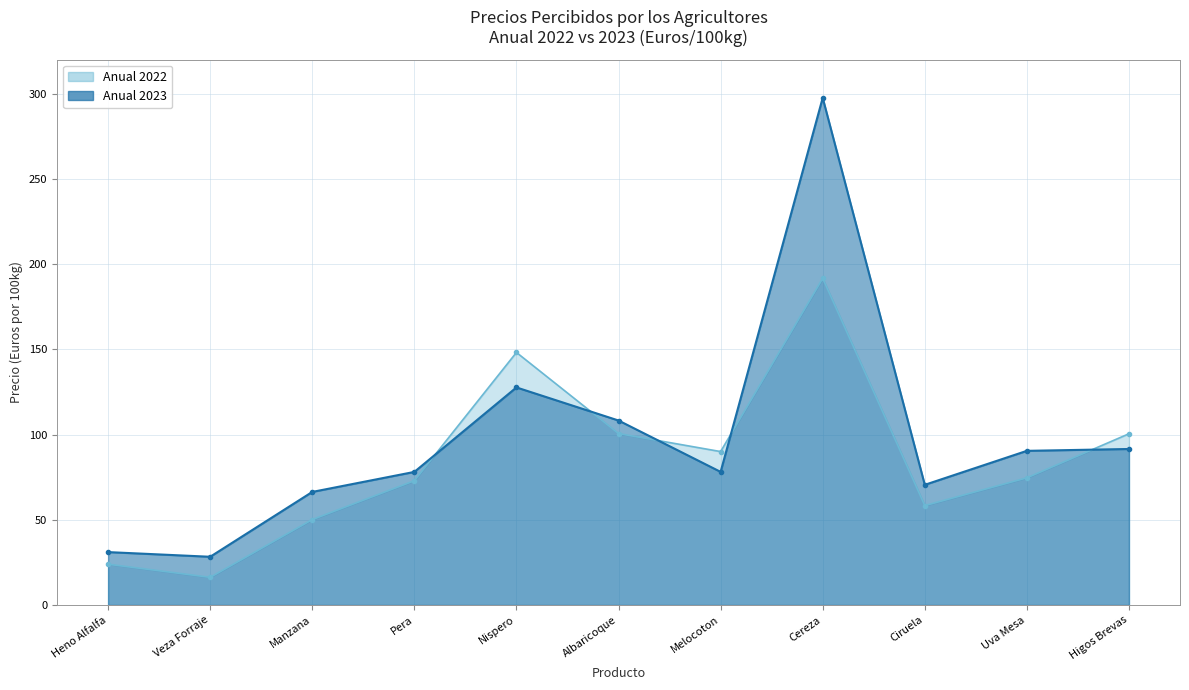

The value of Anual 2022 at Albaricoque is 23.7. True or false?

False